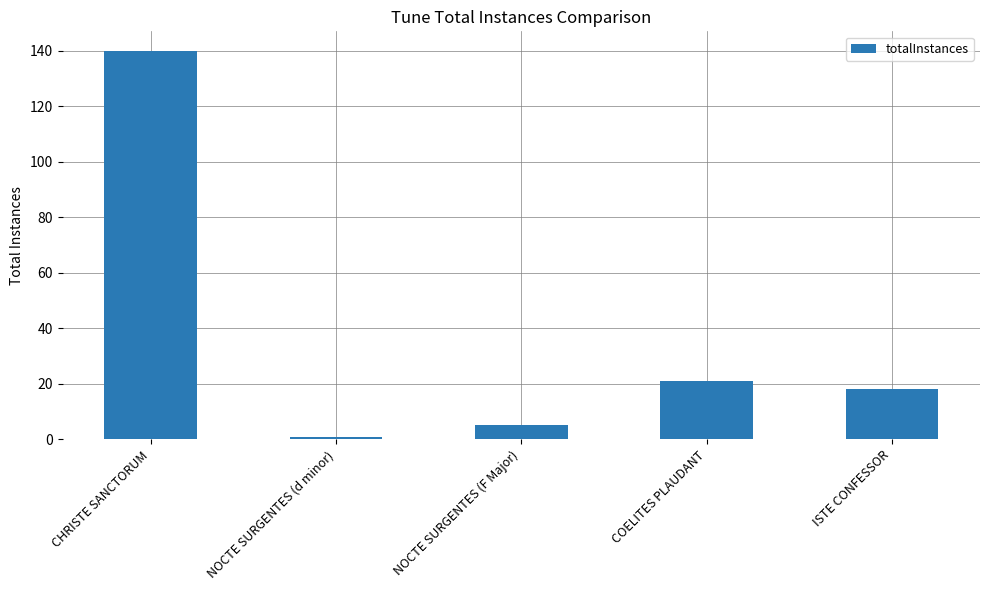

What is the label of the 1st bar from the right?

ISTE CONFESSOR